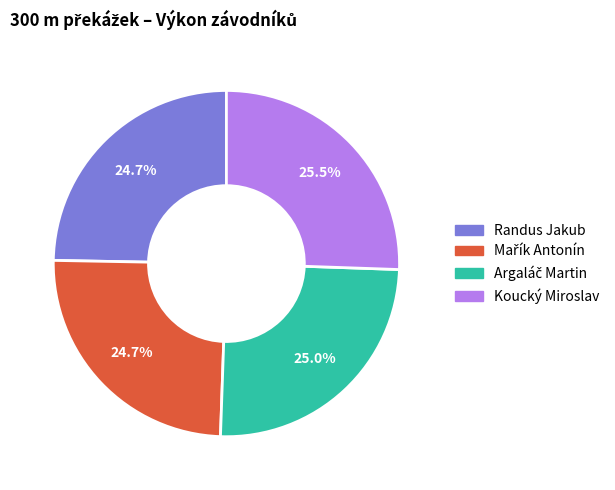

To the nearest percent, what is the difference between the largest and smallest slice percentages?

1%